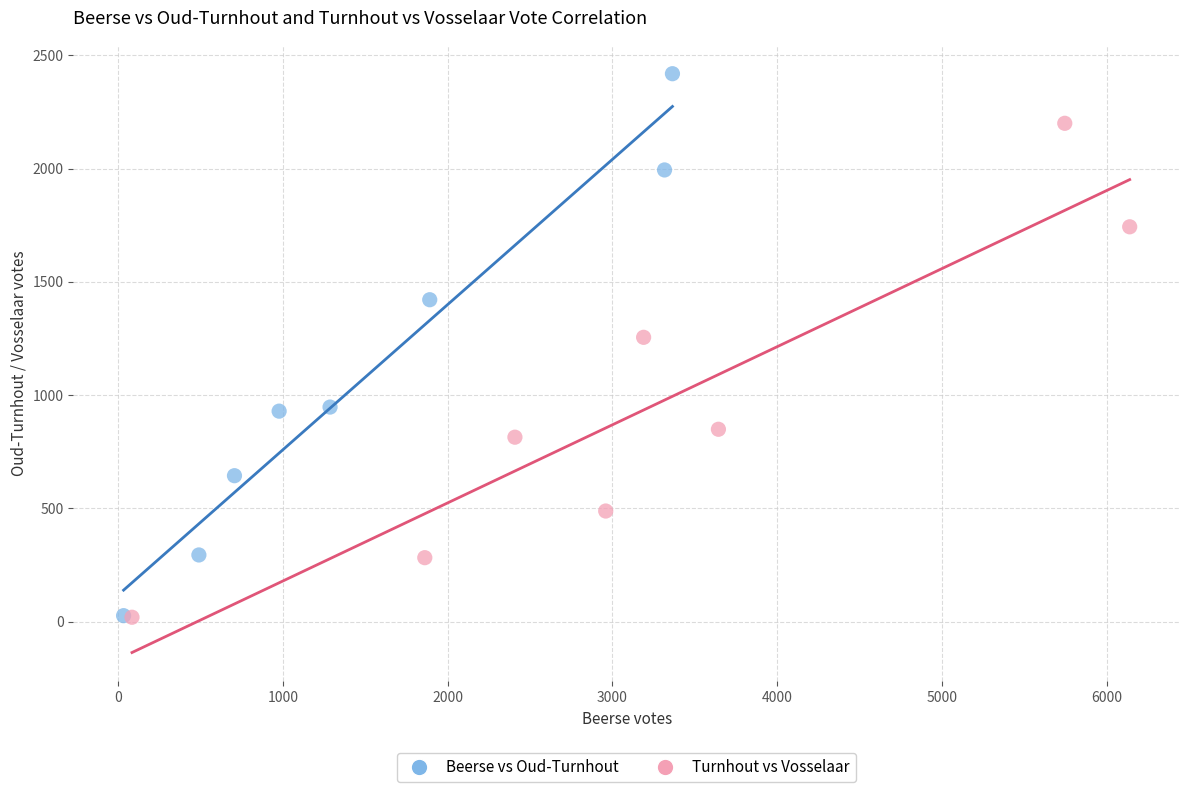

Which series contains the highest Y value?

Beerse vs Oud-Turnhout